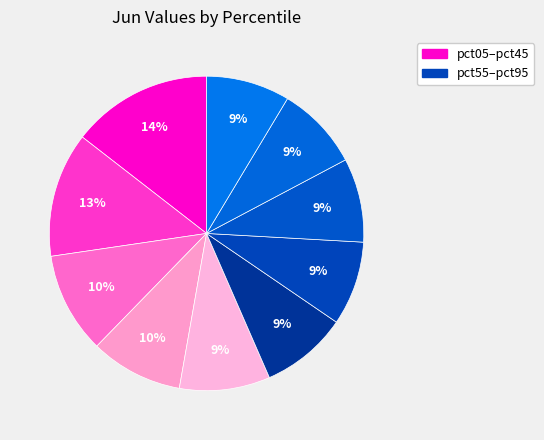

How many slices are in this pie chart?

10